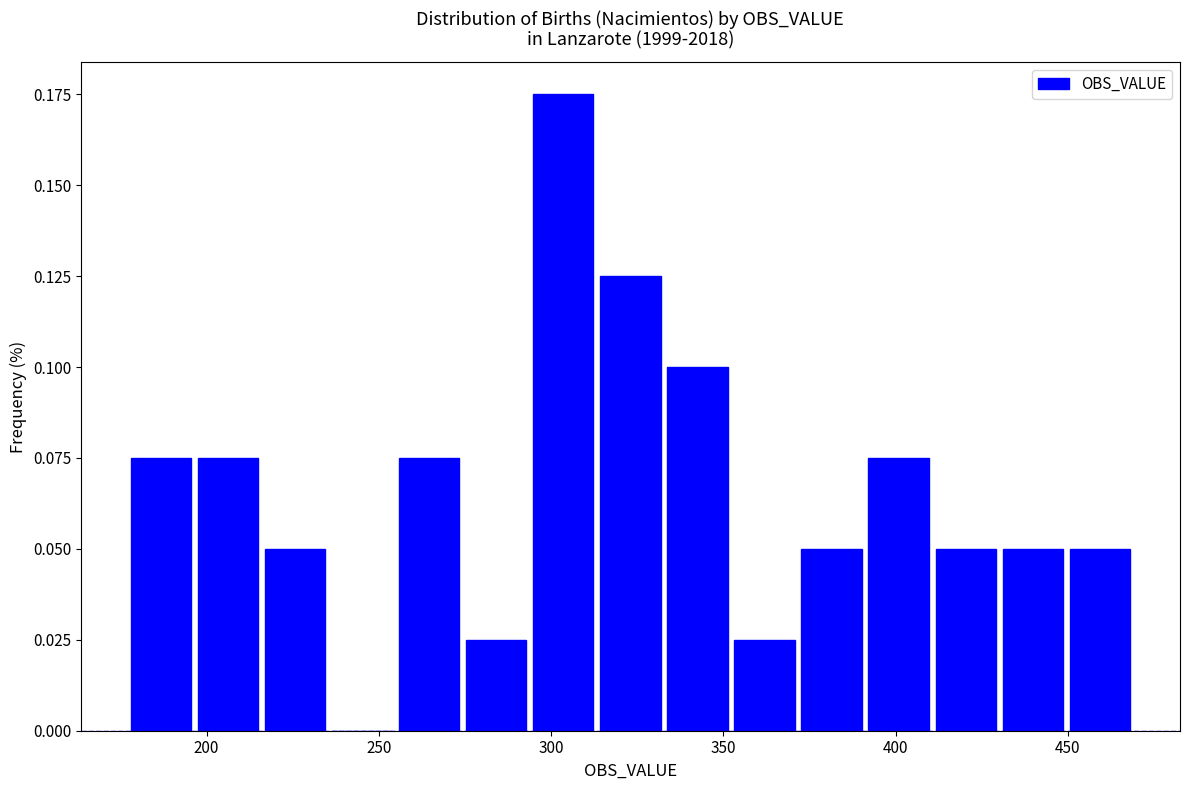

Read against the x-axis, roughly where is the centre of the tallest bar?

305